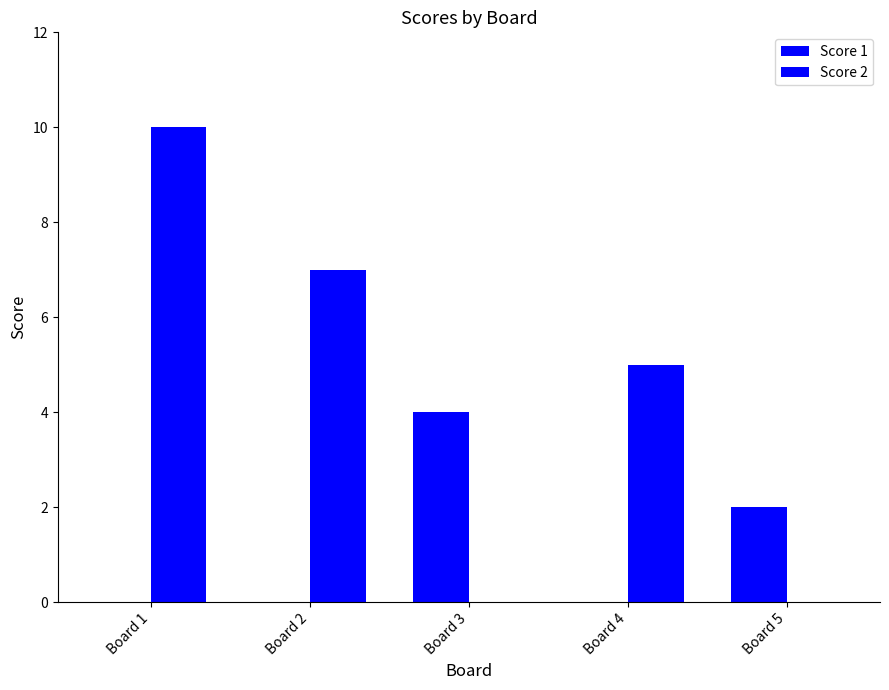

Is the value of Score 2 at Board 4 greater than the value of Score 1 at Board 1?

Yes